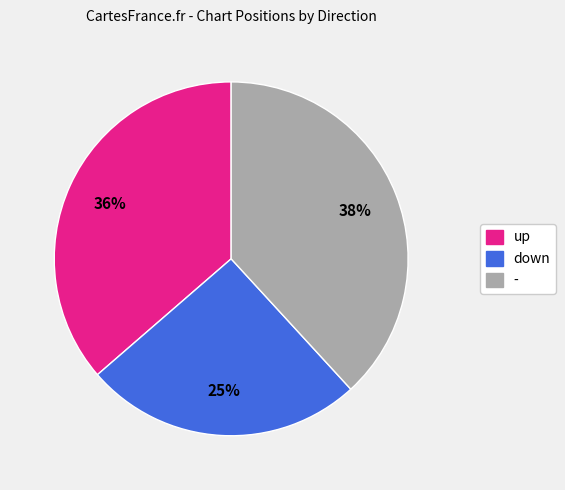

How many slices are in this pie chart?

3